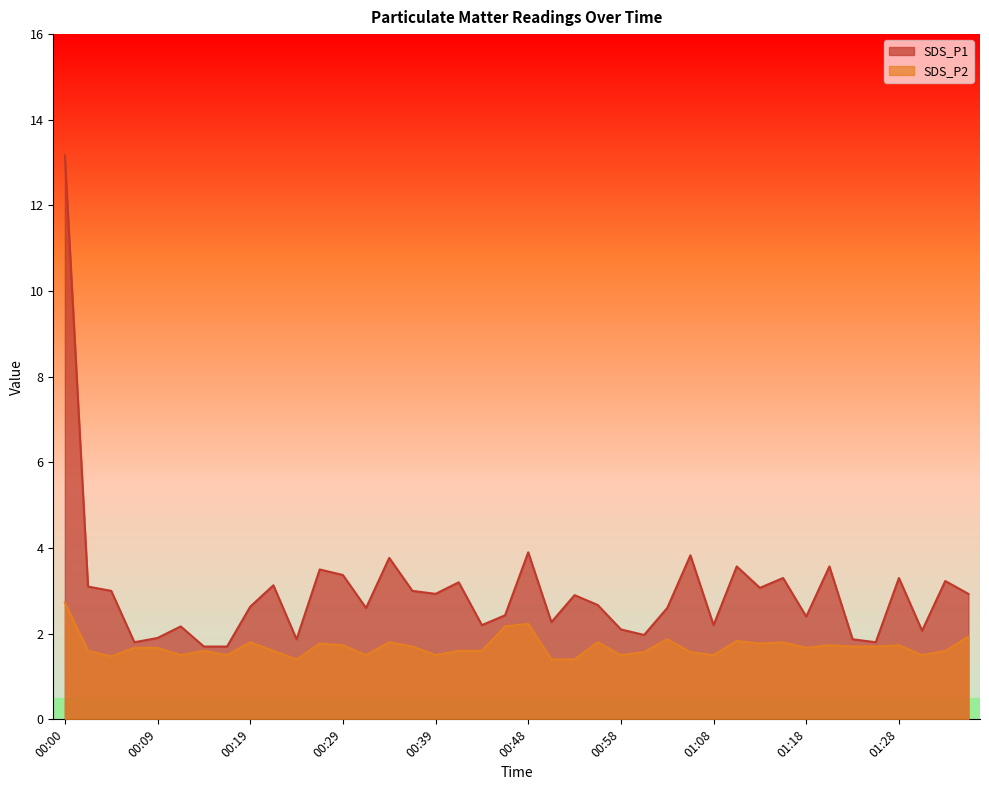

True or false: SDS_P2 and SDS_P1 cross at least once.

False